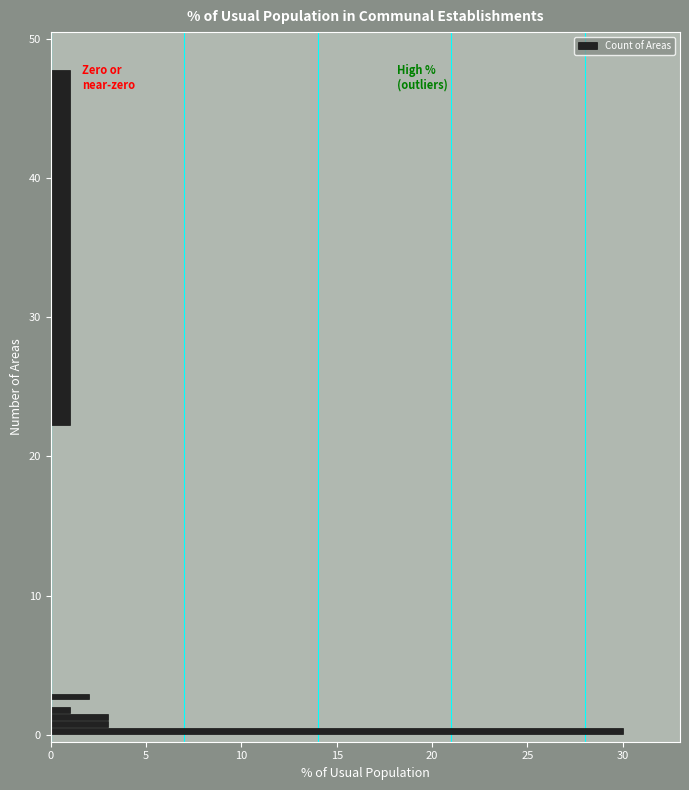

Around what value on the y-axis is the longest bar? Give the approximate position of its centre, as read against the axis.

0